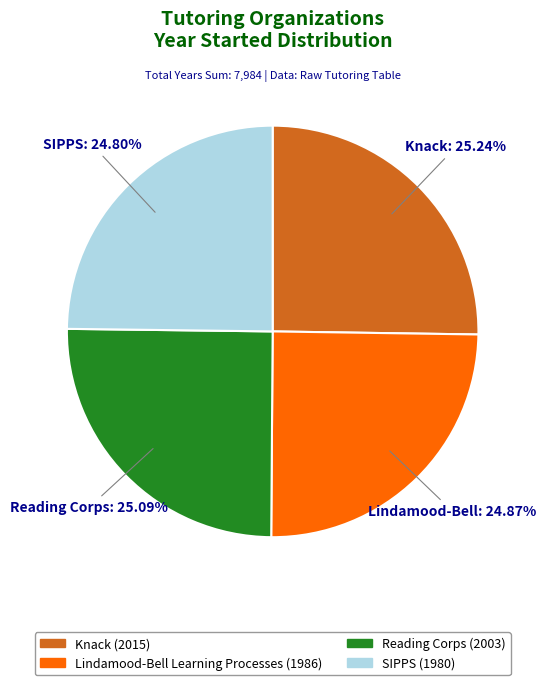

To the nearest percent, what percentage of the pie is Knack?

25%